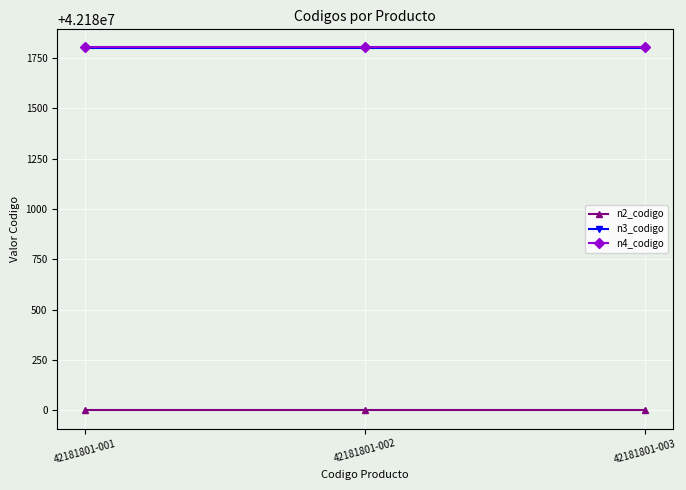

What is the maximum value for n2_codigo?

42180000